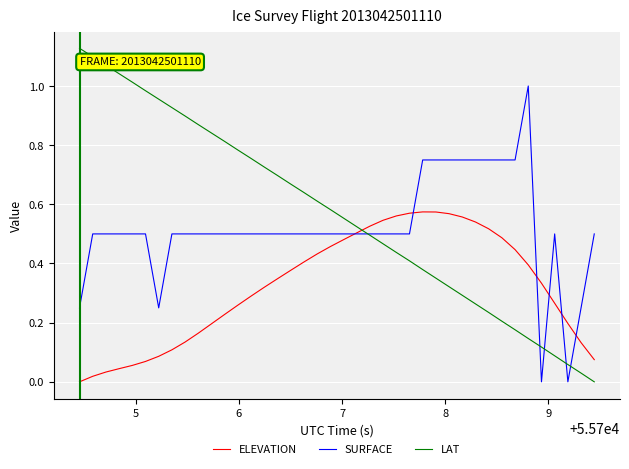

Rank the series by their average value, from lowest to highest.

ELEVATION, SURFACE, LAT